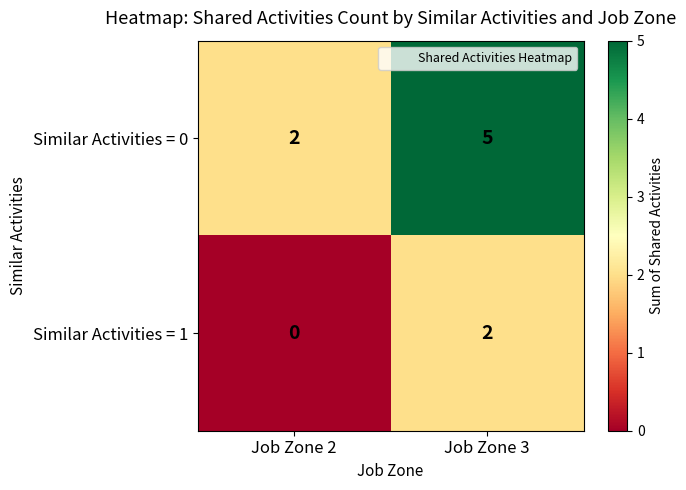

Which series has the largest total across all categories?

Similar Activities = 0